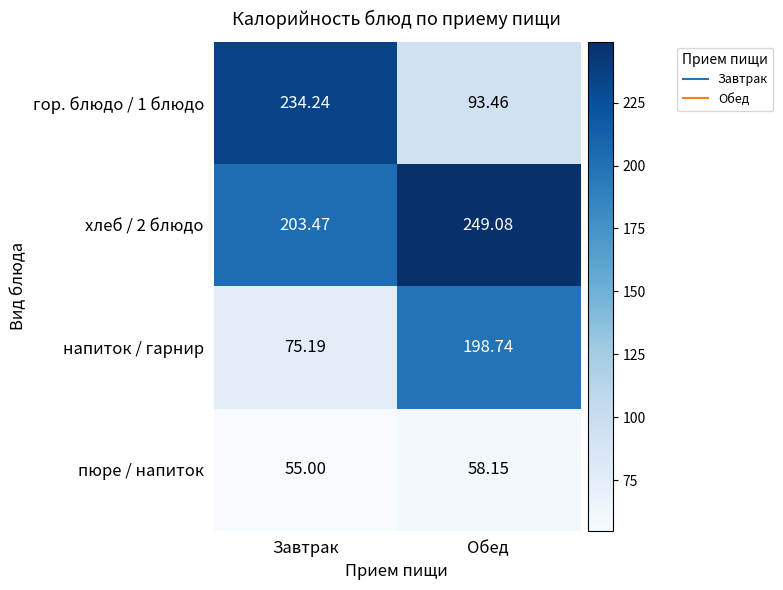

Which category has the highest value across all series?

Обед